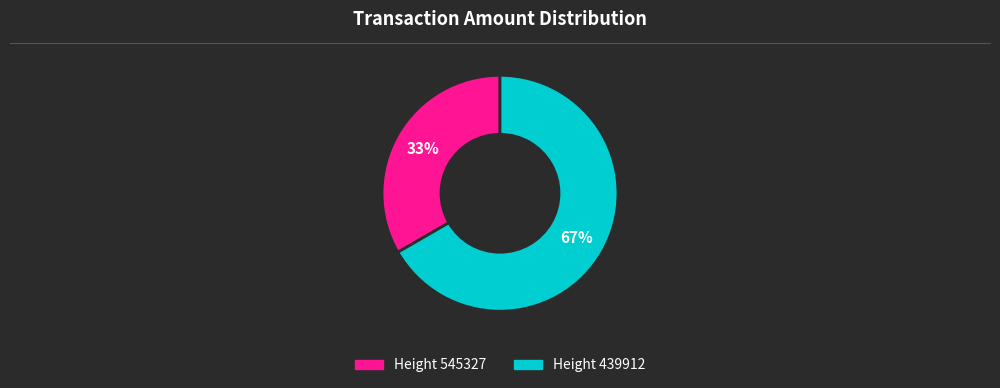

Is there a majority slice in this chart?

Yes